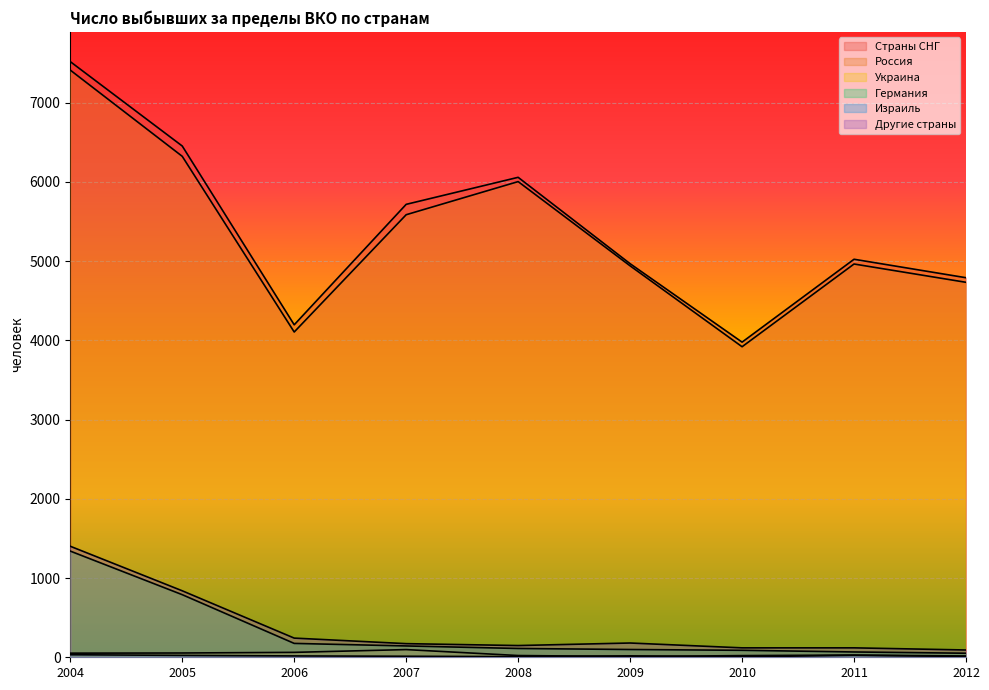

The value of Россия at 2012 is 8145. True or false?

False